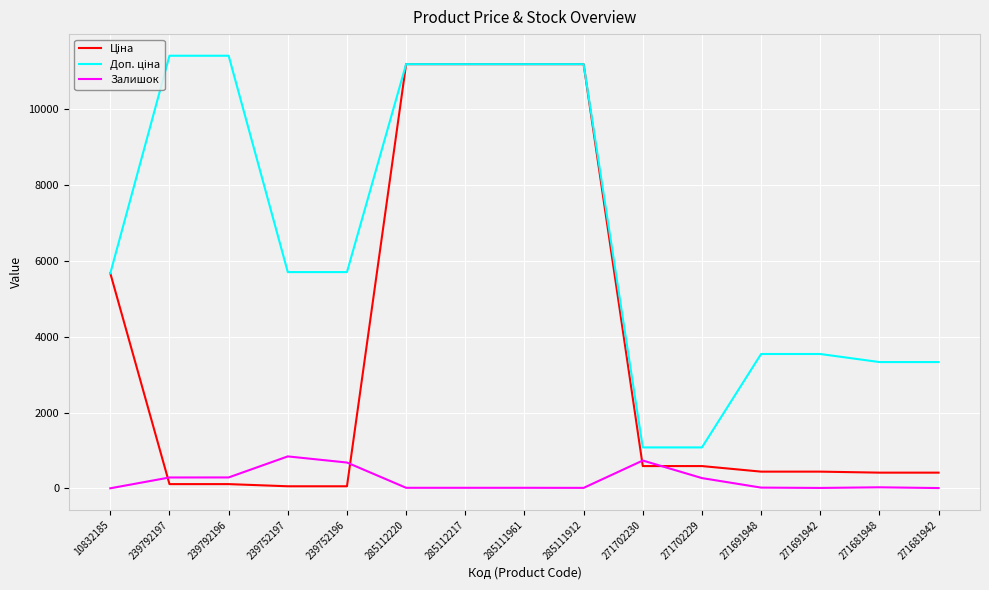

Is it true that Залишок equals 273.0 at 271702229?

True